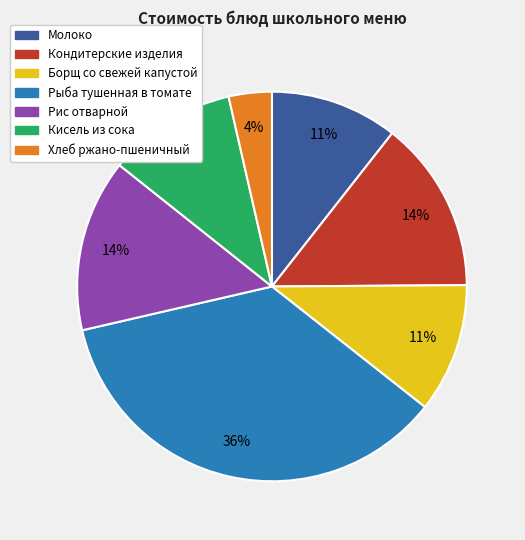

How many slices are in this pie chart?

7